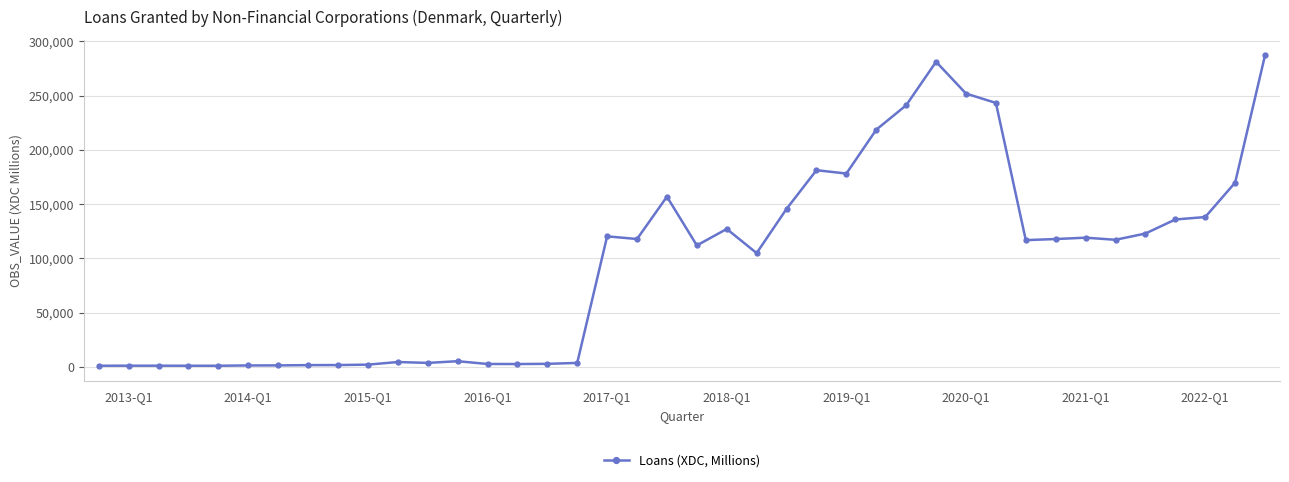

What is the sum of all values?

3847006